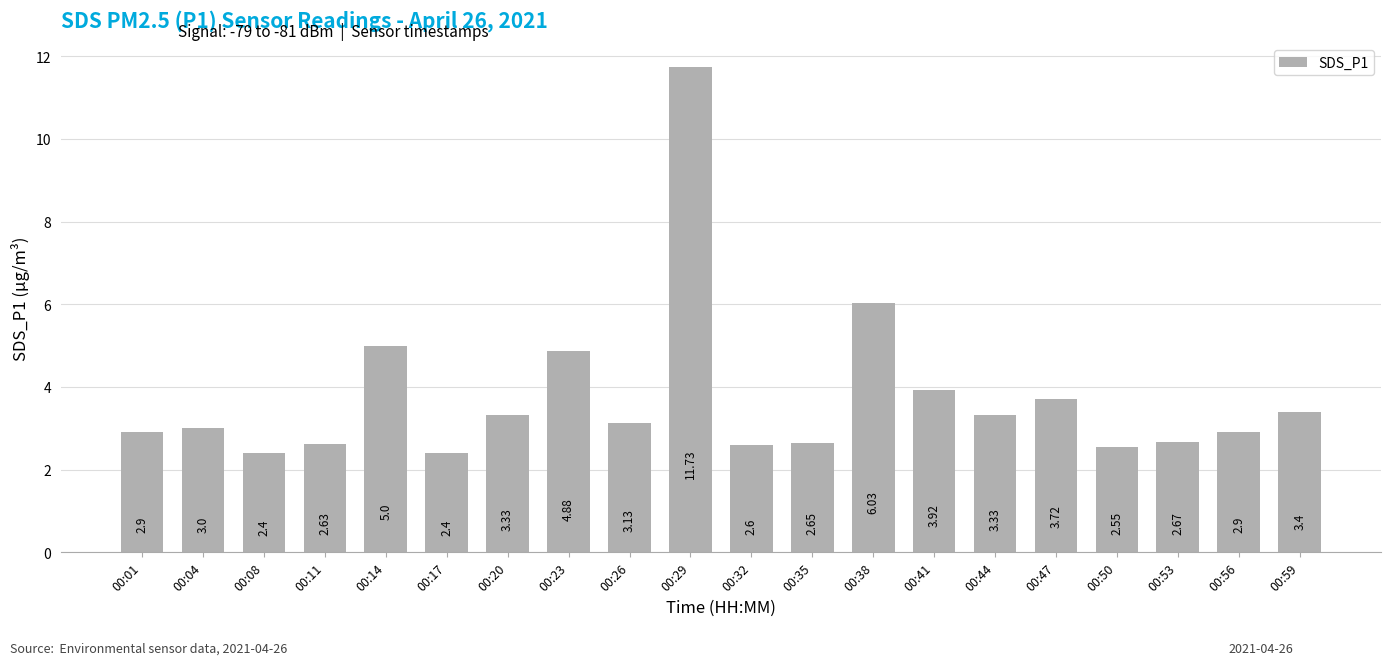

What is the ratio of the value at 00:08 to the value at 00:35?

0.9